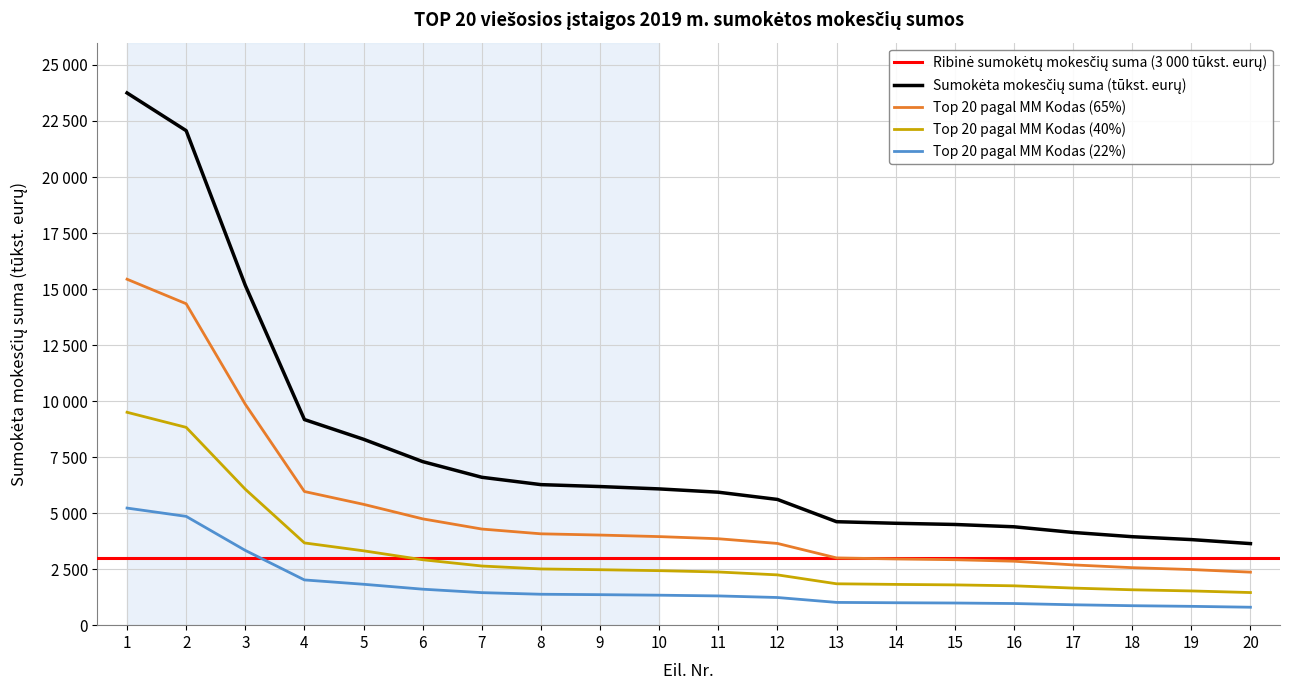

Does the chart display data point markers on the line(s)?

No